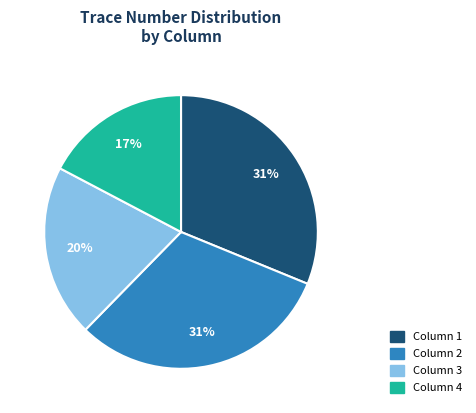

Does Column 1 represent more than half of the total?

No